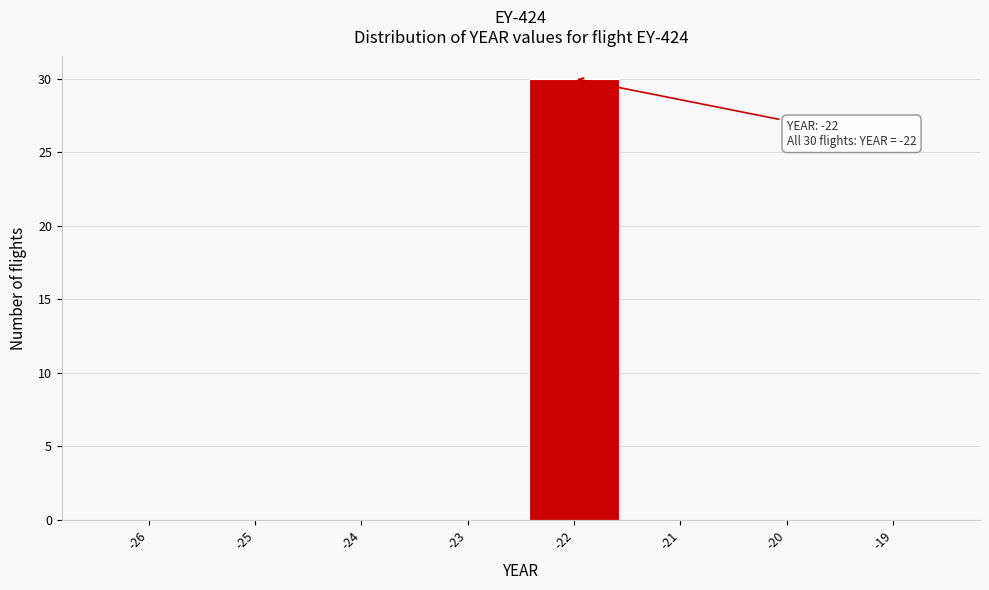

Which range on the x-axis has the tallest bar?

-22.5 to -21.5